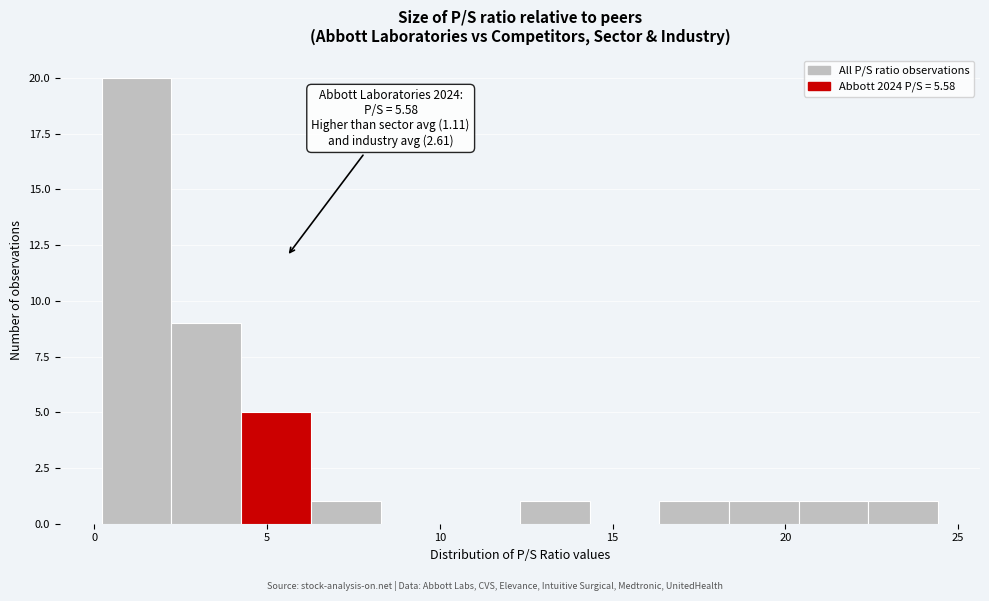

Which range on the x-axis has the tallest bar?

0.0 to 2.0